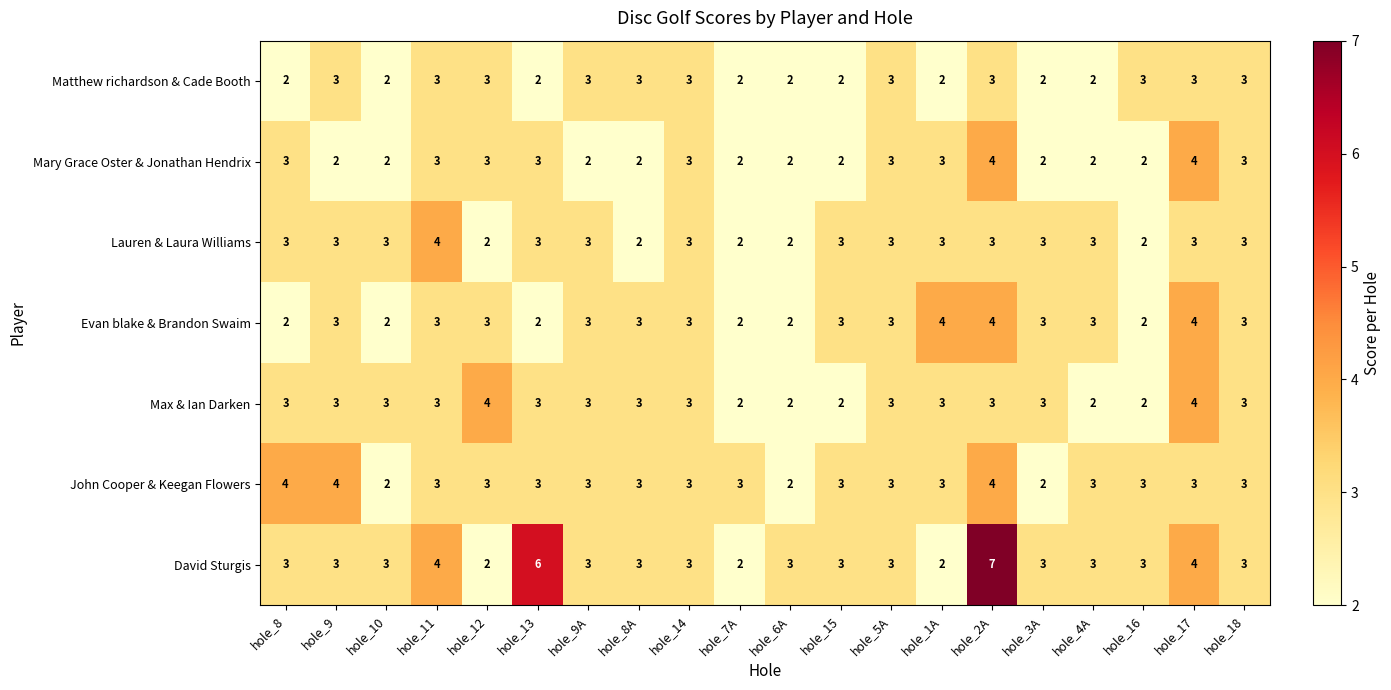

True or false: Max & Ian Darken has a value of 3 at hole_5A.

True